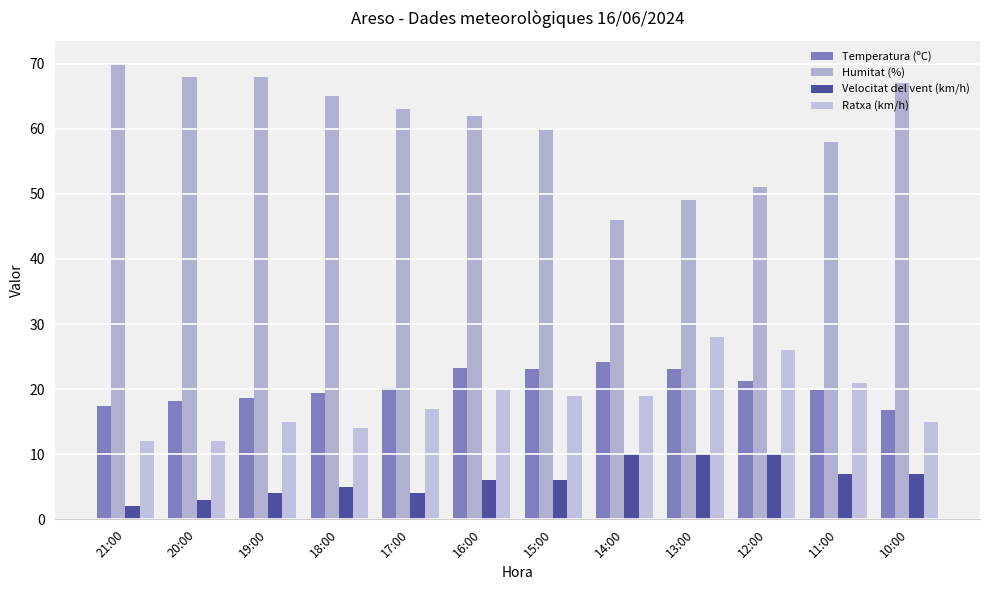

What is the label of the 1st bar from the left?

21:00